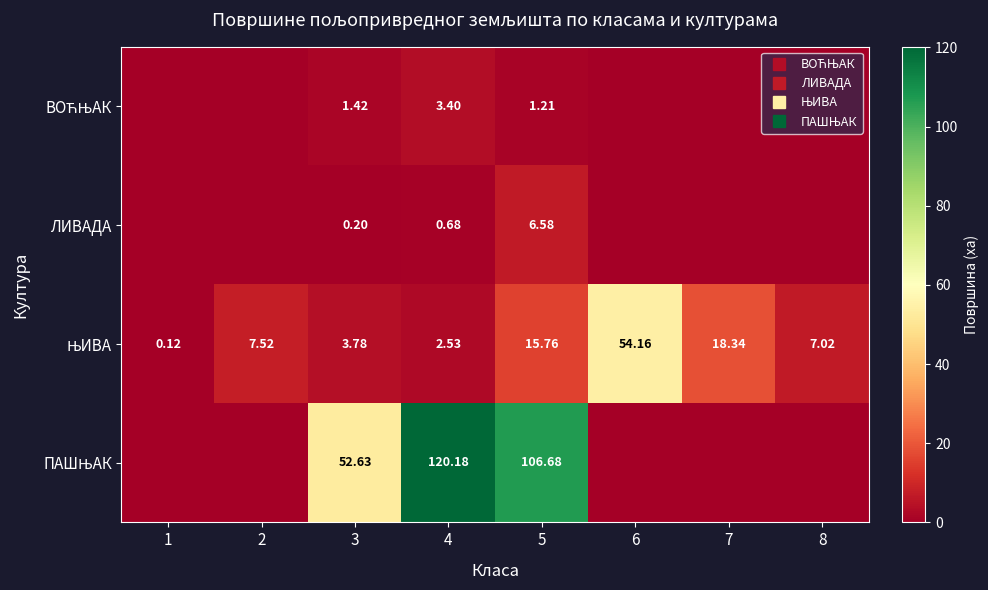

What is the greatest value displayed?

120.2